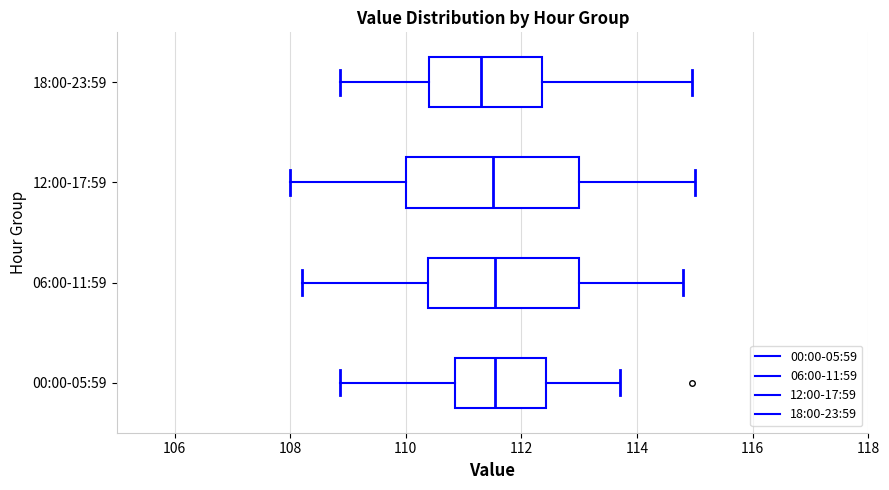

Where is the left edge of the box for 18:00-23:59 on the x-axis? The values are not printed on the chart, so give them approximately, as read against the axis.

110.4